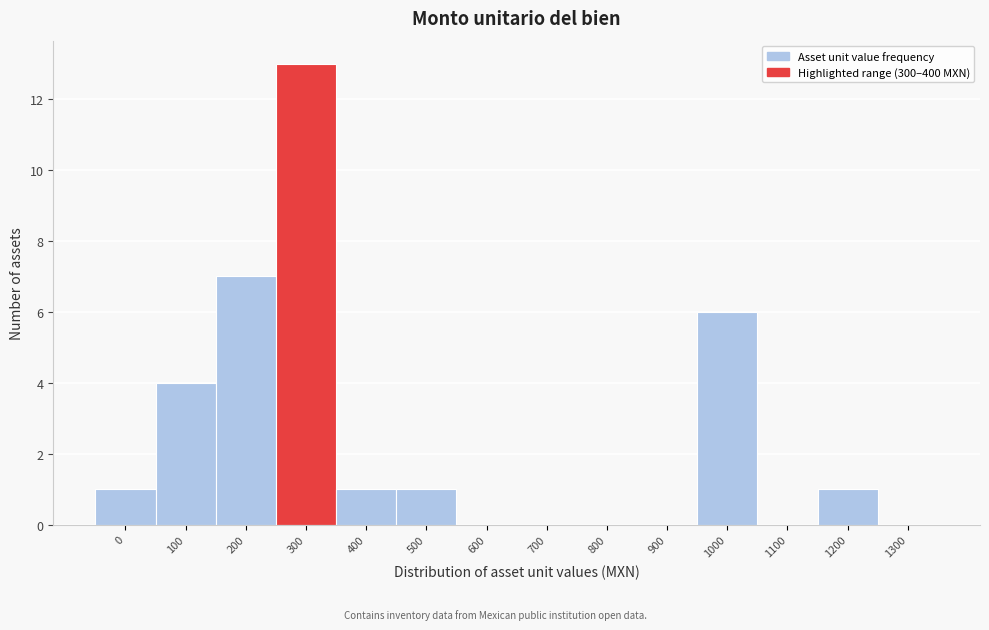

Reading left to right, what are all the values shown in this chart?

0=1	100=4	200=7	300=13	400=1	500=1	600=0	700=0	800=0	900=0	1000=6	1100=0	1200=1	1300=0